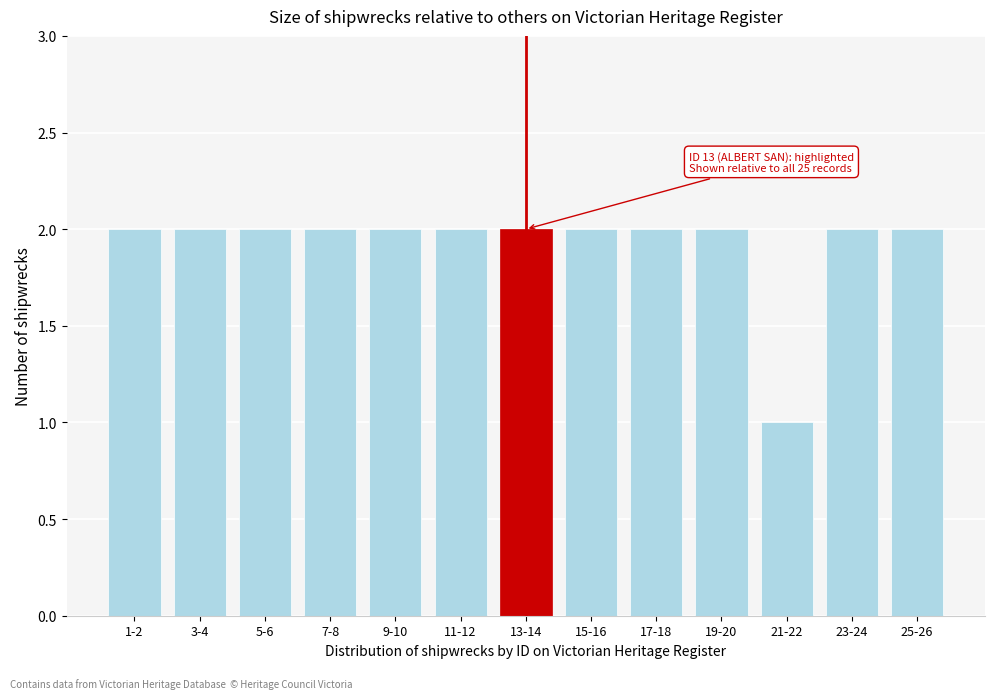

Reading left to right, what are all the values shown in this chart?

1-2=2	3-4=2	5-6=2	7-8=2	9-10=2	11-12=2	13-14=2	15-16=2	17-18=2	19-20=2	21-22=1	23-24=2	25-26=2